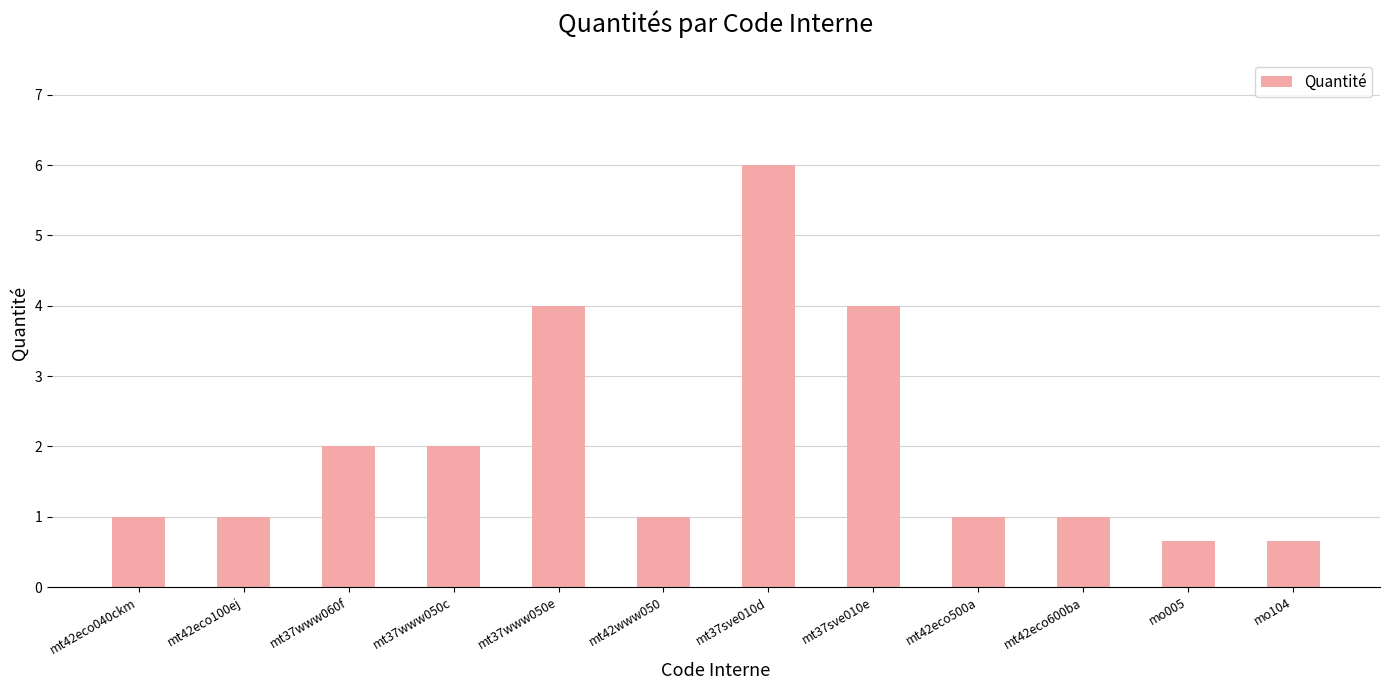

True or false: the data shows 0.6 at mt42eco100ej.

False